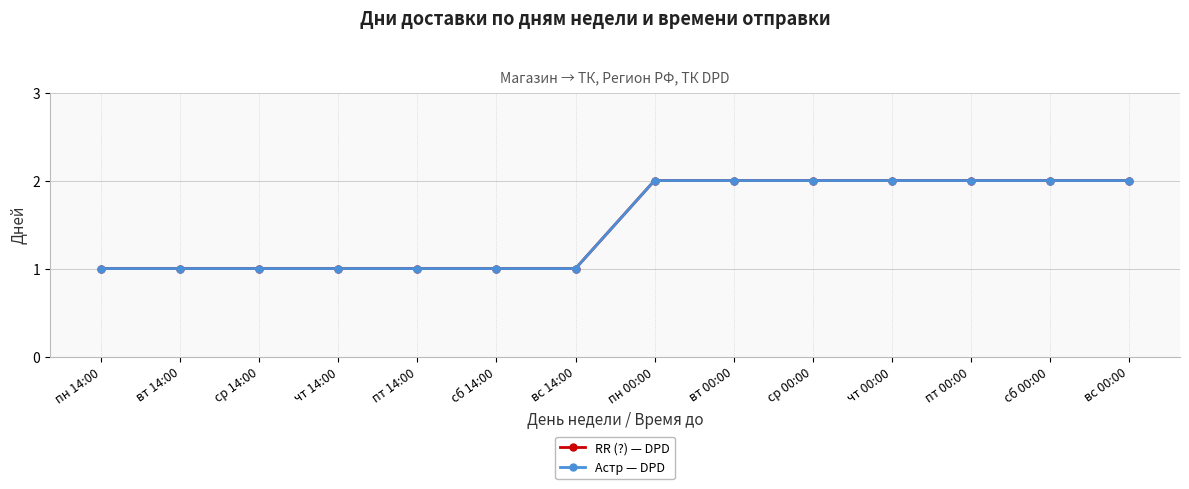

Does the chart have visible grid lines?

Yes